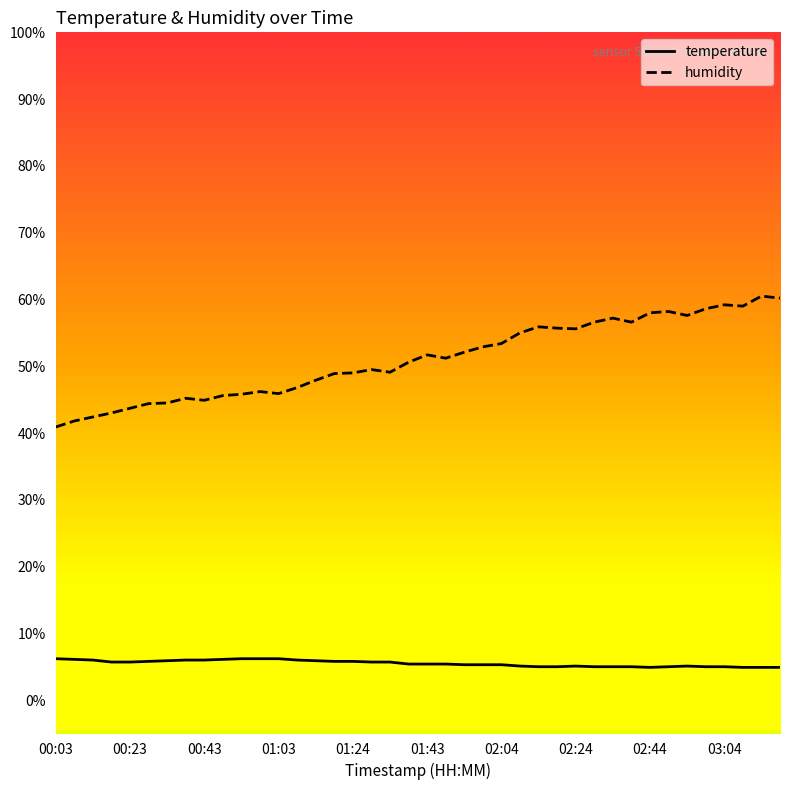

Rank the series by their average value, from highest to lowest.

humidity, temperature